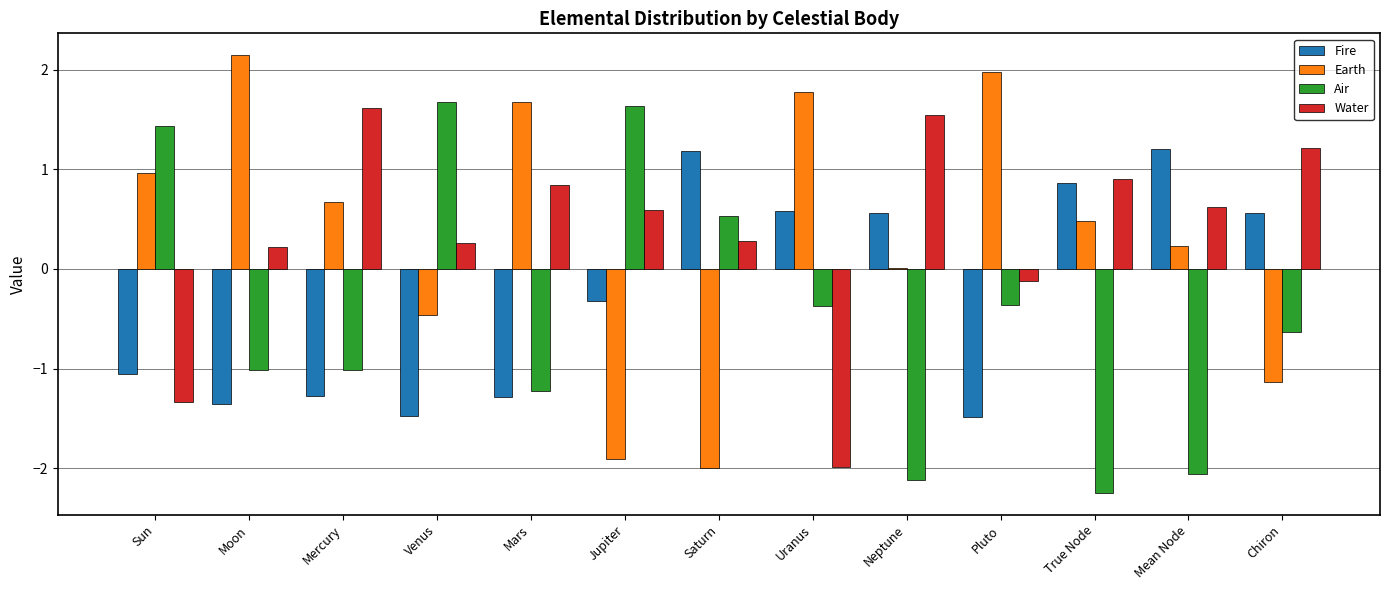

The value of Earth at Moon is 1.4. True or false?

False